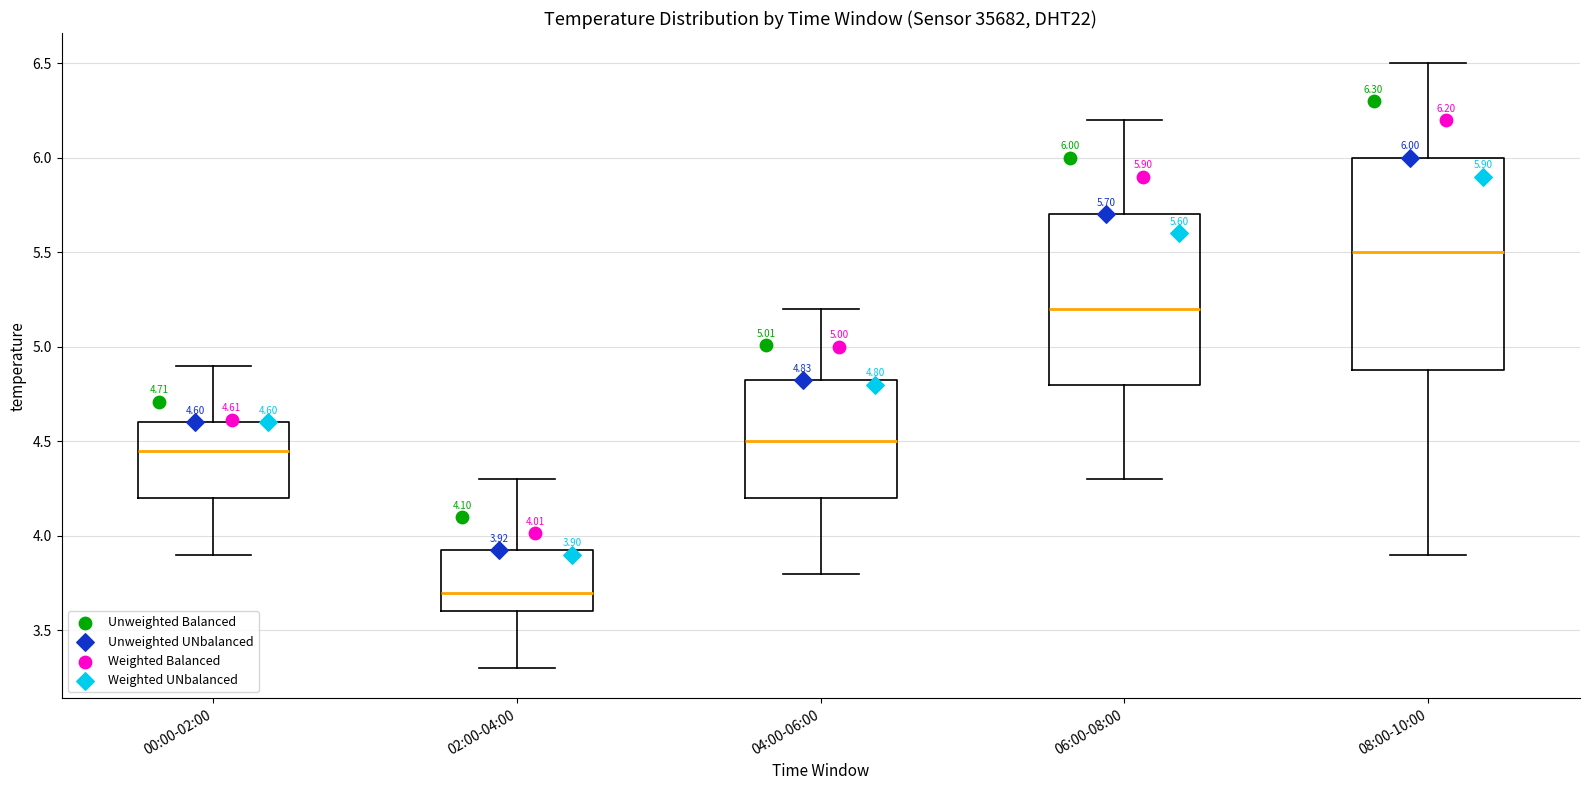

Which box's median line is the lowest?

02:00-04:00